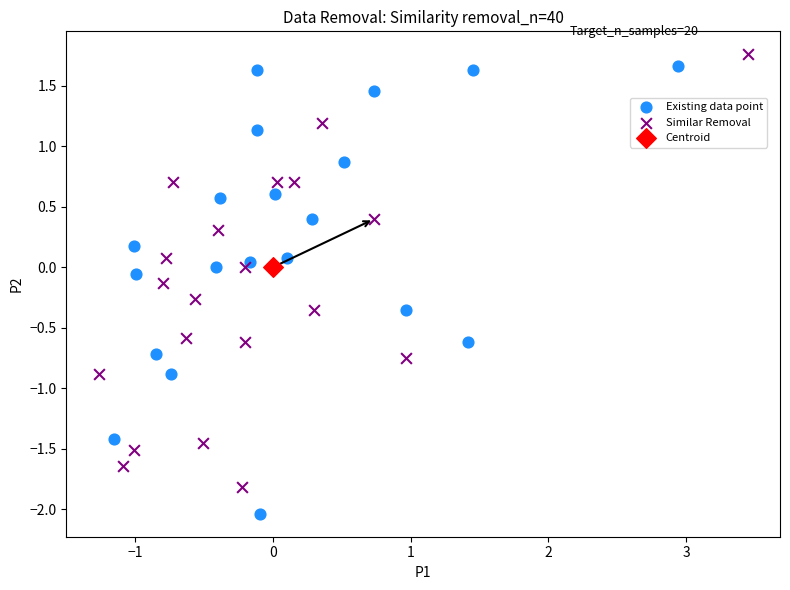

What are all the series names shown in the legend?

Existing data point, Similar Removal, Centroid